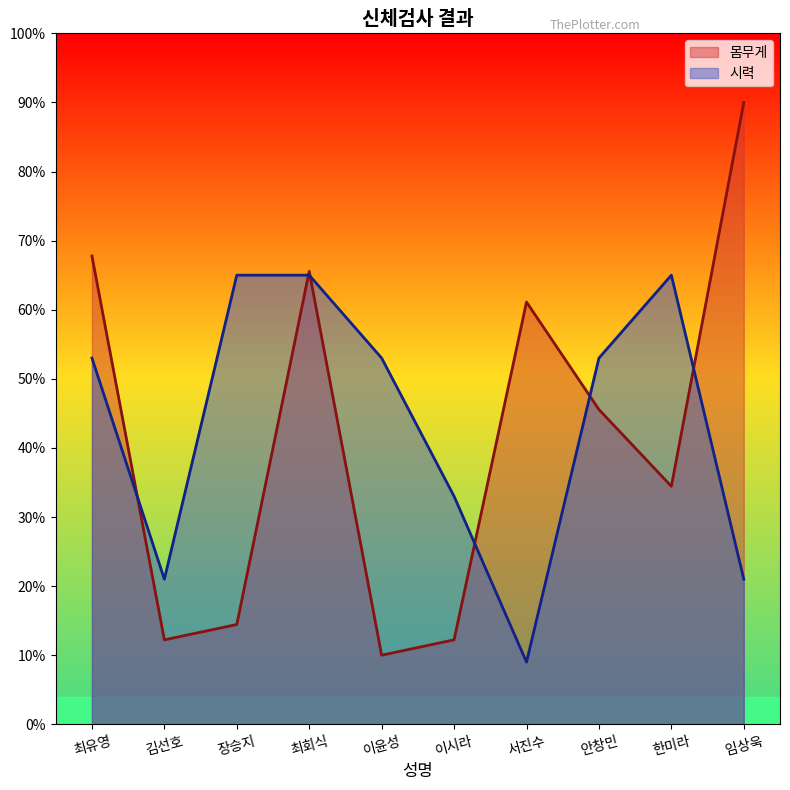

The 시력 series shows 9.4 at 이시라. True or false?

False